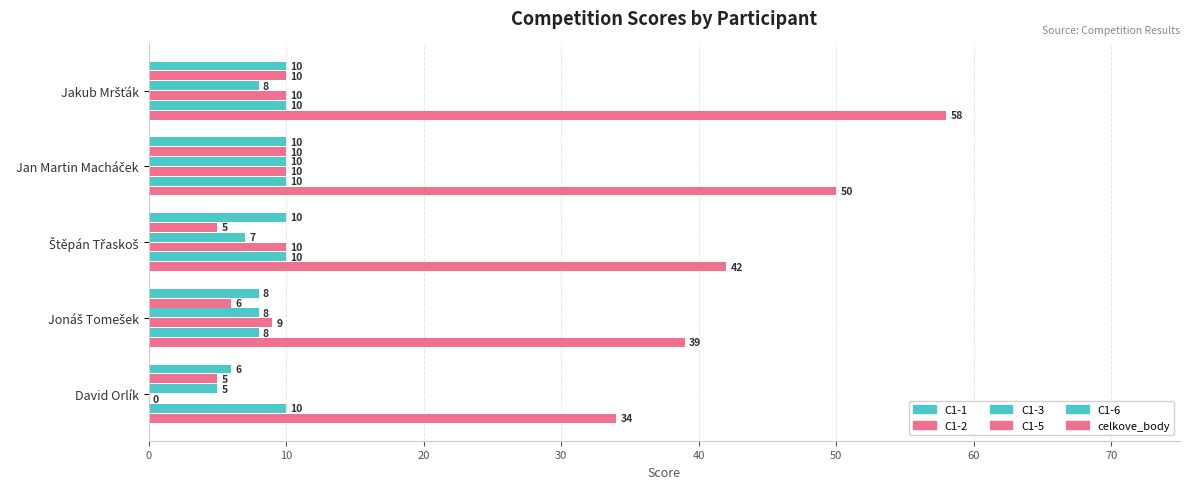

How many series are shown in this chart?

6